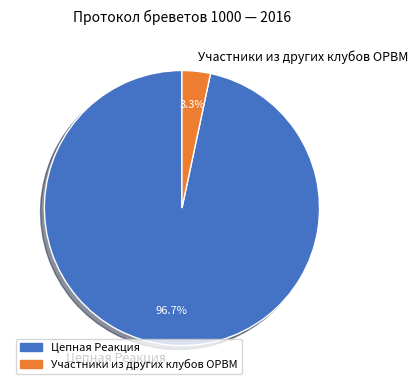

Combined, do Цепная Реакция and Участники из других клубов ОРВМ account for over 50%?

Yes